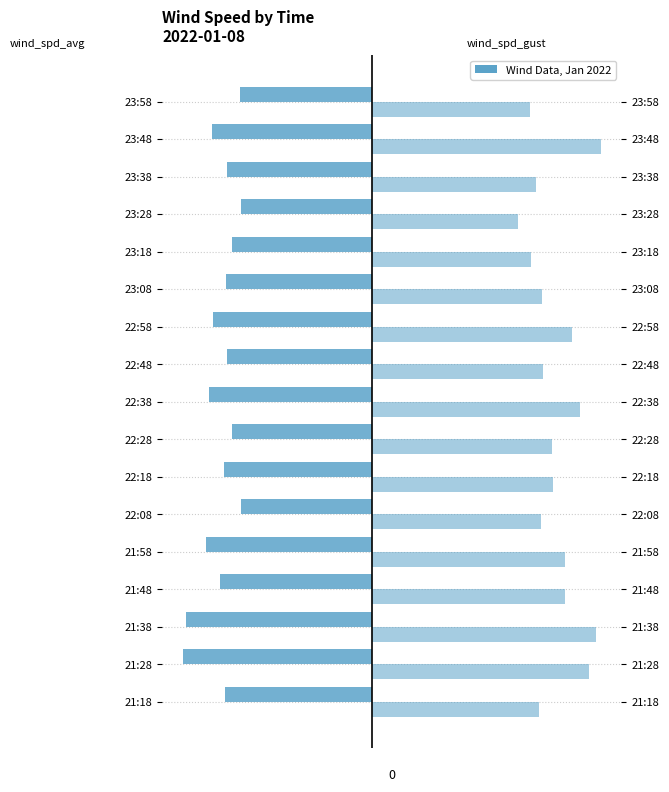

Is the value of wind_spd_gust at 21:58 greater than the value of wind_spd_avg at 22:18?

Yes